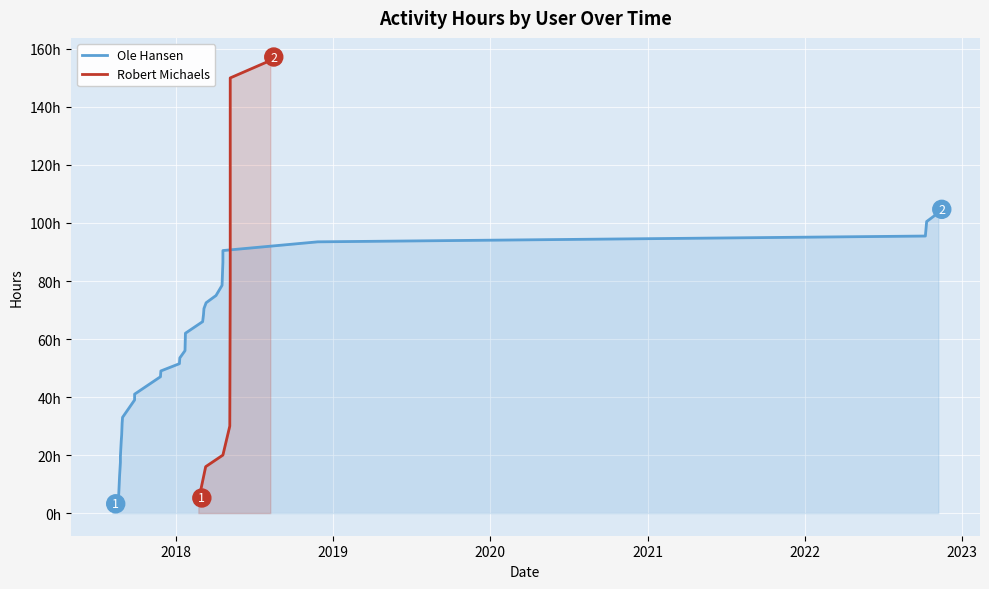

What is the smallest value displayed?

2.0